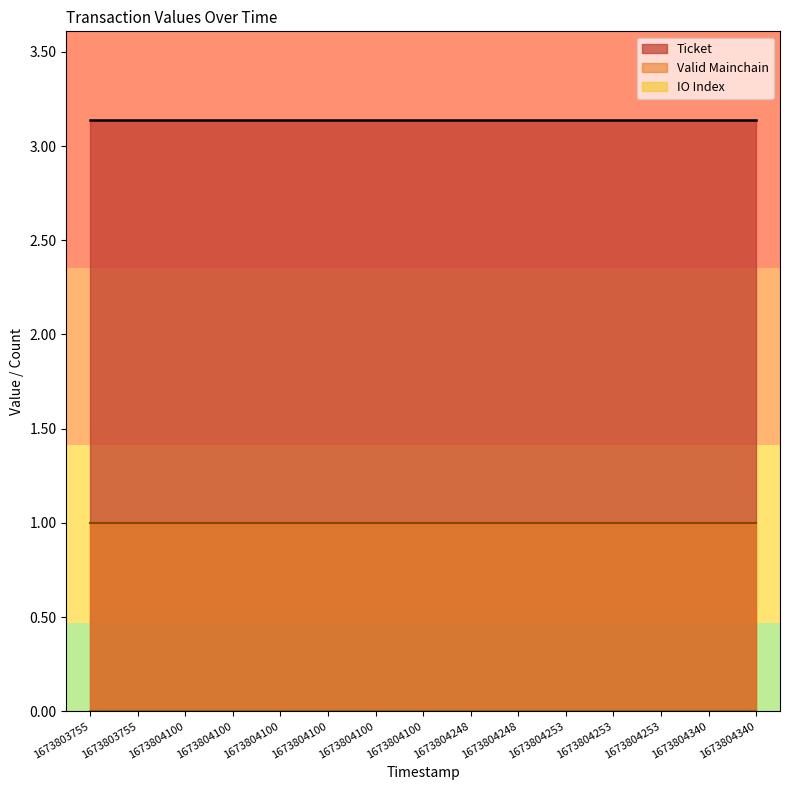

True or false: Valid Mainchain and IO Index intersect in this chart.

False